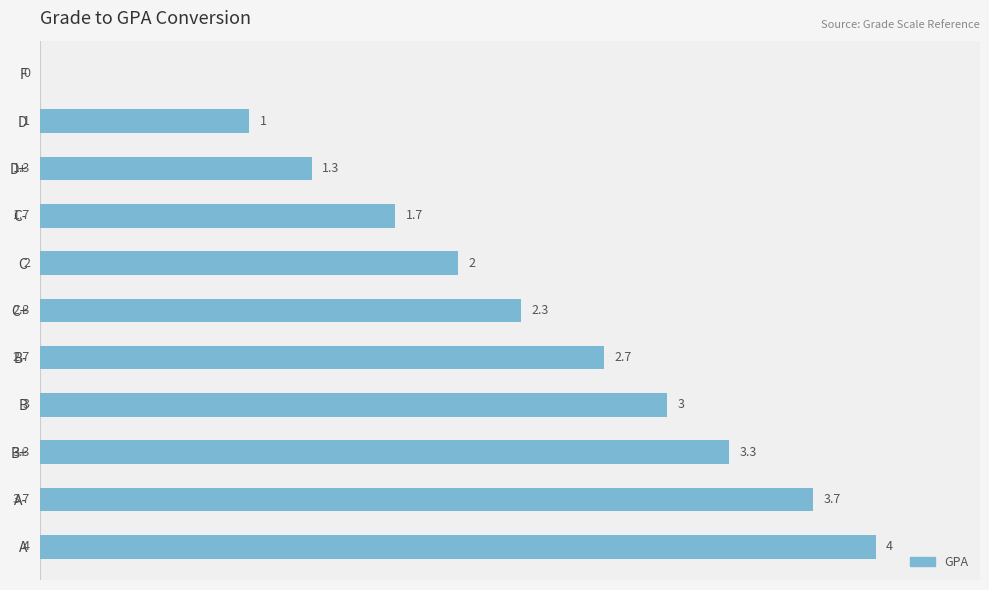

What is the difference between the maximum and minimum values?

4.0